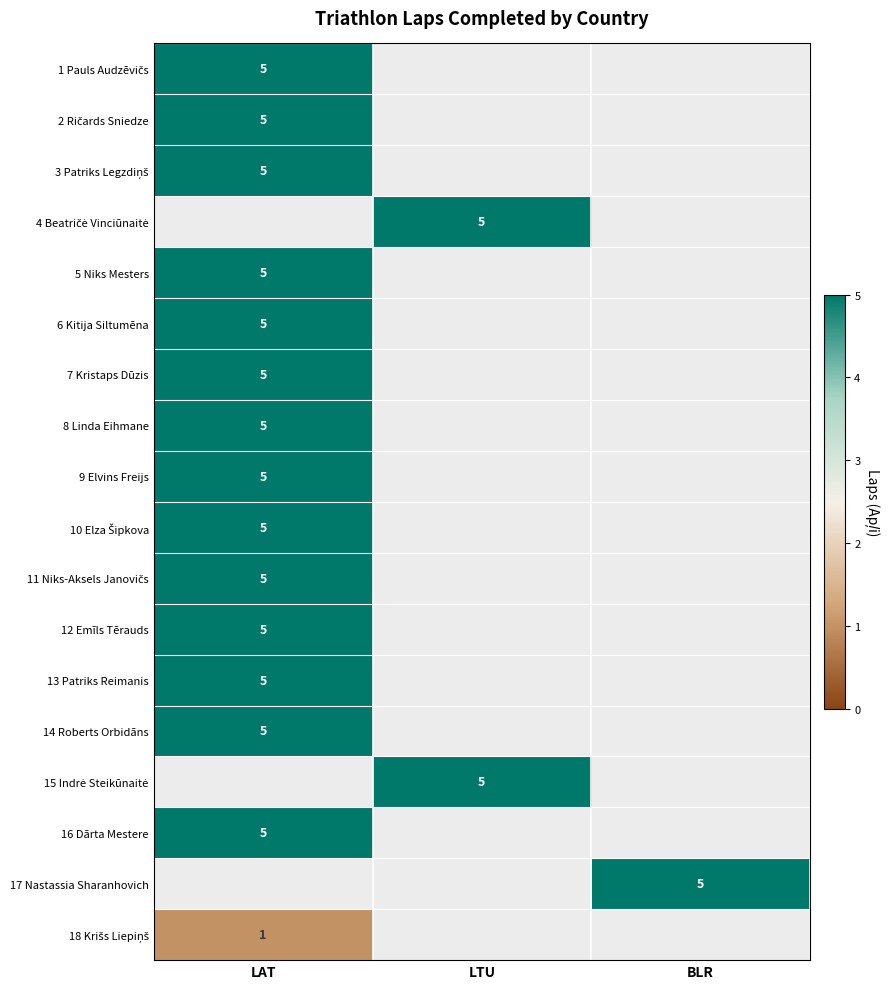

Where is 12 Emīls Tērauds nearest to the value 5?

LAT